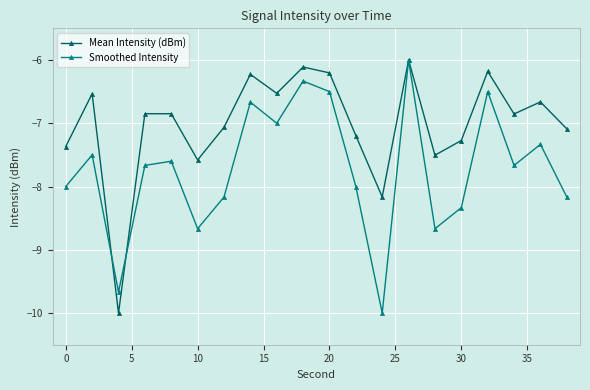

What is the value of the Smoothed Intensity point at the 9th from the left?

-7.0